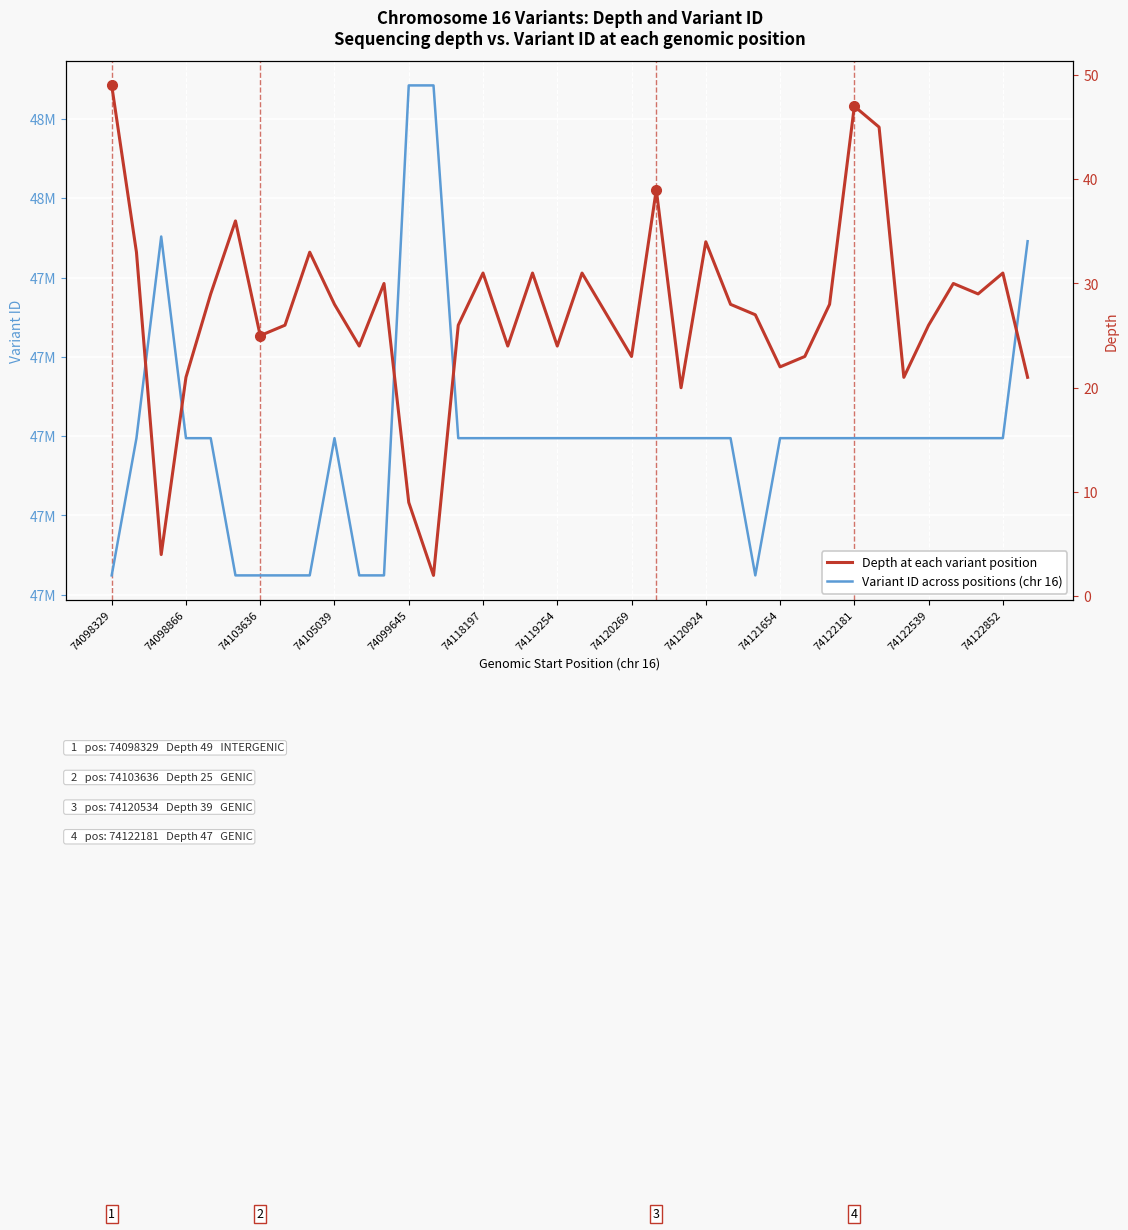

The Variant ID across positions (chr 16) series shows 9909133 at 74122539. True or false?

False